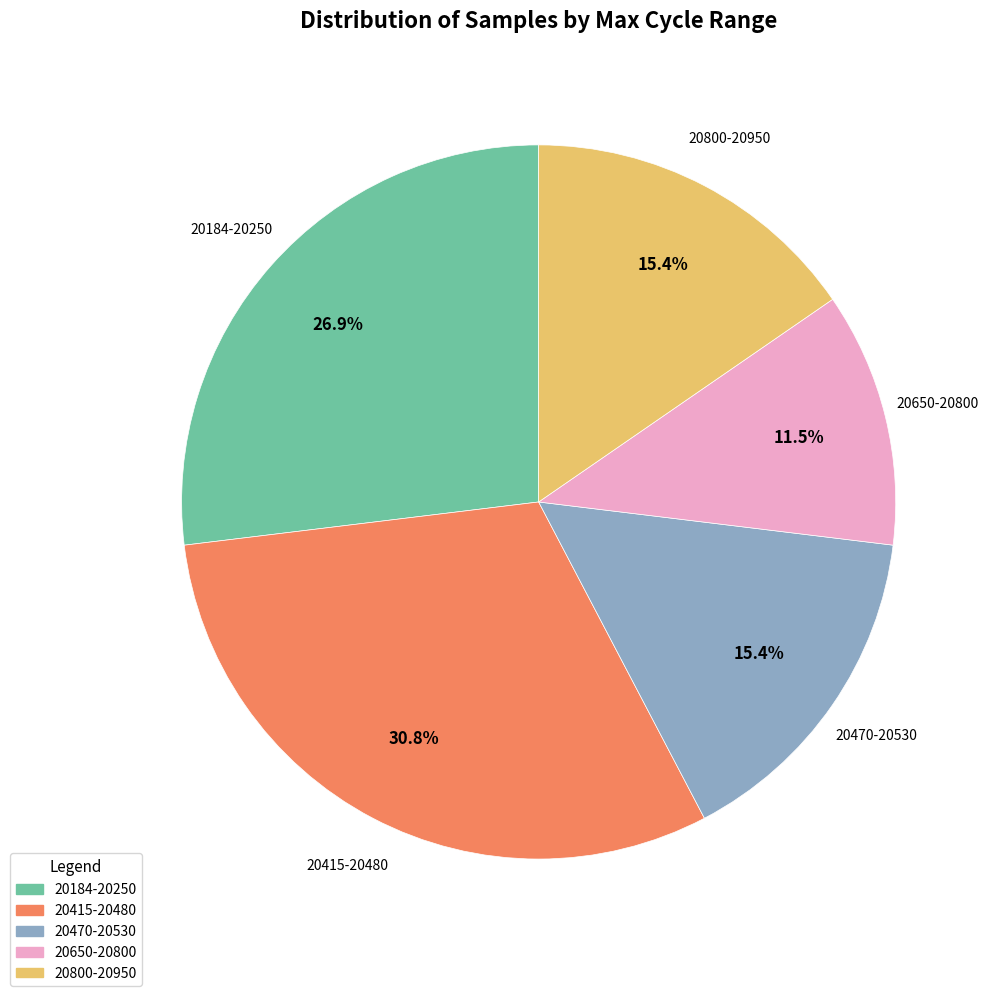

Is there a majority slice in this chart?

No